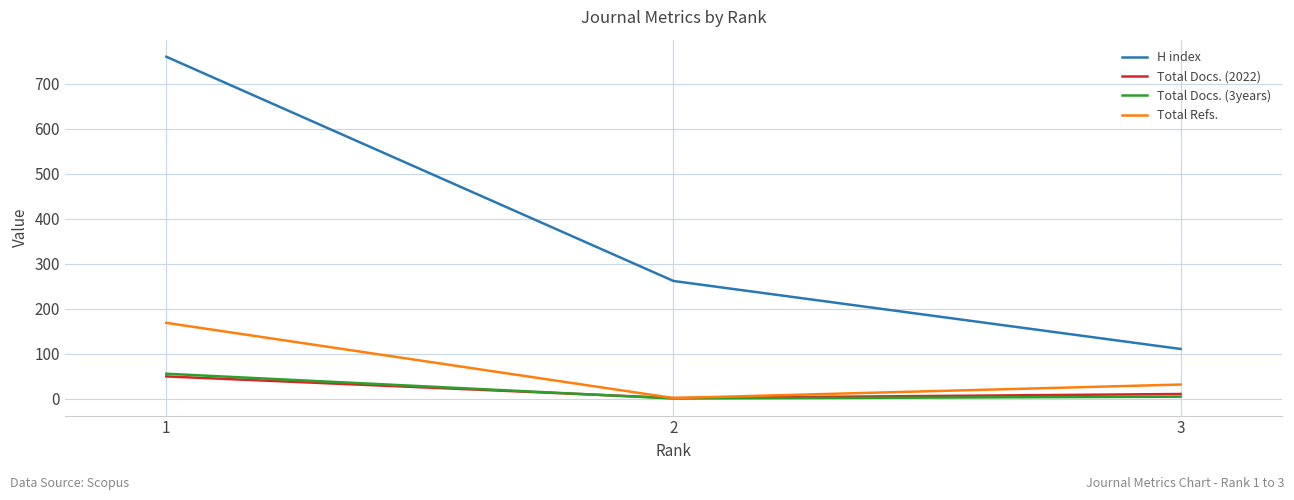

Which series changed the most between 2 and 3?

H index